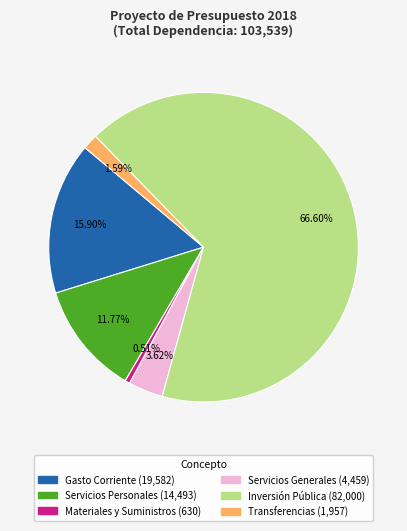

To the nearest percent, what is the combined percentage of Transferencias and Servicios Personales?

13%